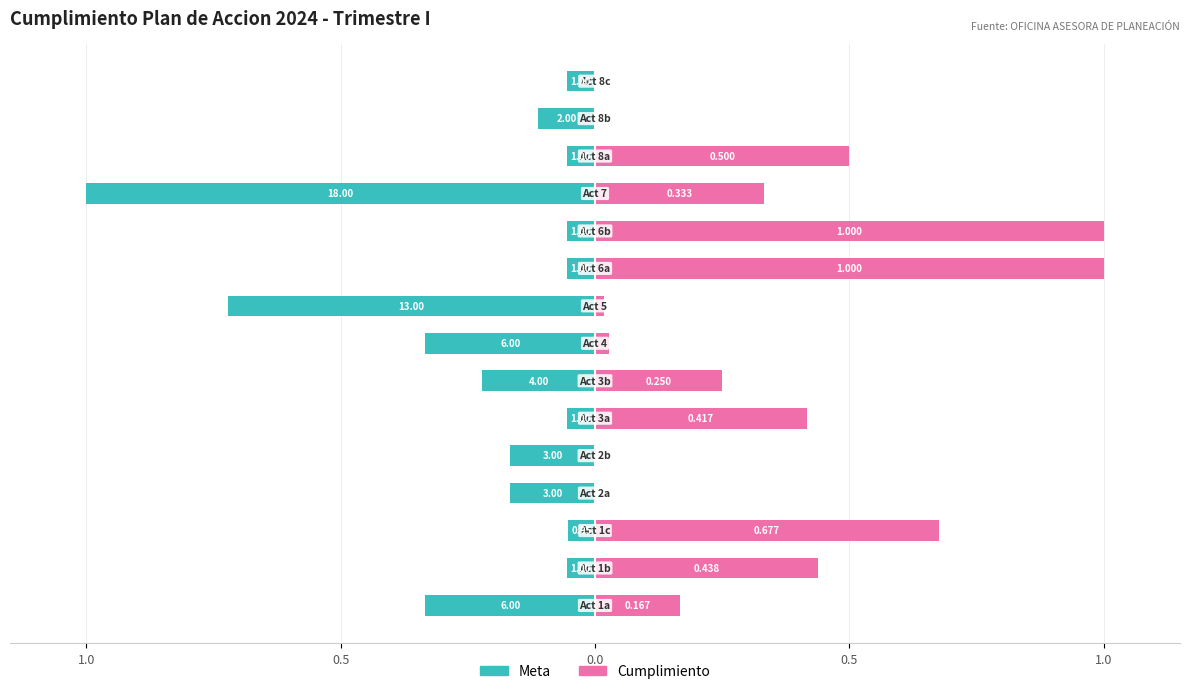

Rank the series at 12 from lowest to highest value.

Meta, Cumplimiento